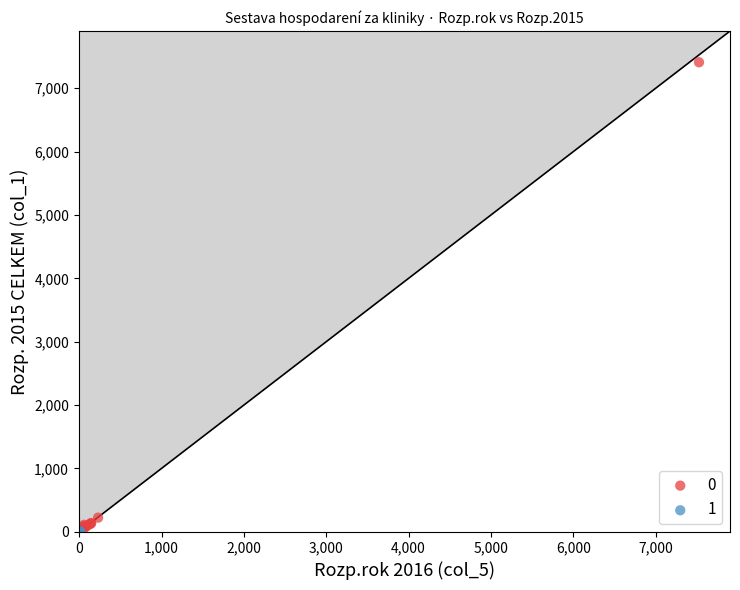

Which series reaches the maximum Y coordinate?

0